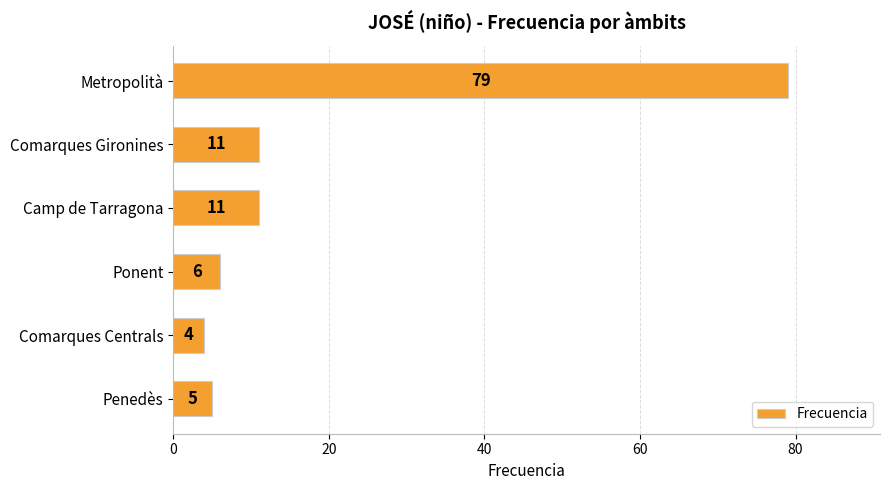

Which category has the lowest value across all series?

Comarques Centrals